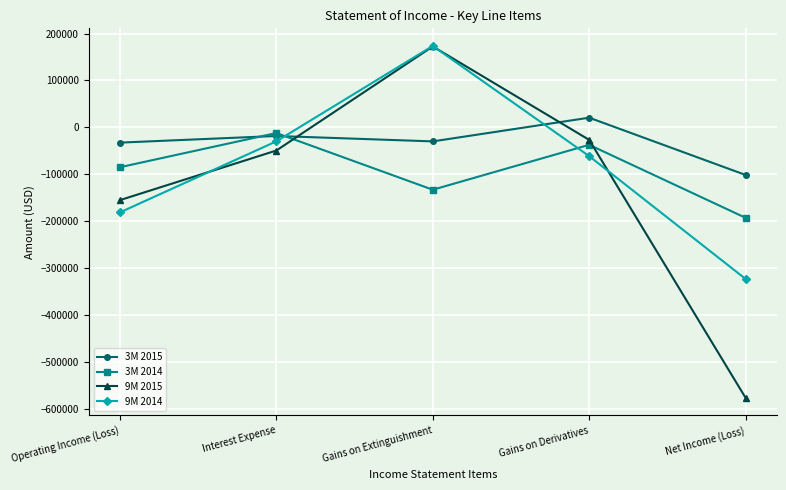

How many lines are shown in the chart?

4